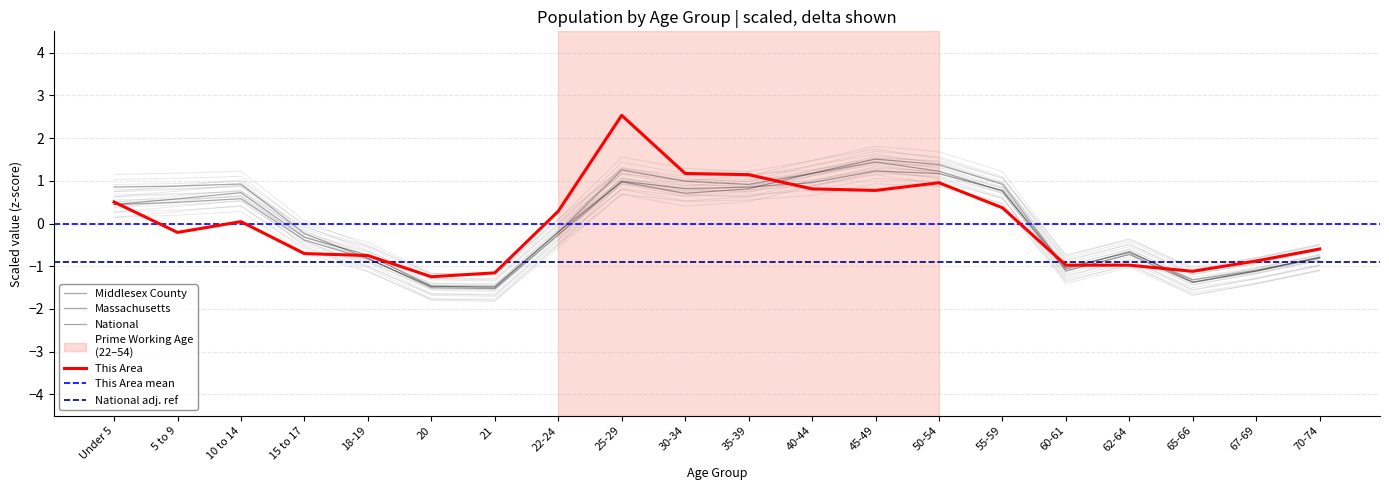

Reading right to left, list all the values displayed in this chart.

This Area: 70-74=-0.6	67-69=-0.9	65-66=-1.1	62-64=-1.0	60-61=-1.0	55-59=0.4	50-54=1.0	45-49=0.8	40-44=0.8	35-39=1.1	30-34=1.2	25-29=2.5	22-24=0.3	21=-1.2	20=-1.2	18-19=-0.7	15 to 17=-0.7	10 to 14=0.0	5 to 9=-0.2	Under 5=0.5
Middlesex County: 70-74=-1.1	67-69=-1.4	65-66=-1.6	62-64=-1.0	60-61=-1.3	55-59=0.5	50-54=0.9	45-49=1.1	40-44=0.9	35-39=0.6	30-34=0.7	25-29=1.0	22-24=-0.5	21=-1.8	20=-1.8	18-19=-1.1	15 to 17=-0.7	10 to 14=0.3	5 to 9=0.2	Under 5=0.1
Massachusetts: 70-74=-1.1	67-69=-1.4	65-66=-1.7	62-64=-1.0	60-61=-1.4	55-59=0.6	50-54=1.1	45-49=1.2	40-44=0.9	35-39=0.5	30-34=0.4	25-29=0.7	22-24=-0.5	21=-1.8	20=-1.8	18-19=-1.0	15 to 17=-0.6	10 to 14=0.4	5 to 9=0.3	Under 5=0.1
National: 70-74=-0.8	67-69=-1.1	65-66=-1.4	62-64=-0.7	60-61=-1.1	55-59=0.8	50-54=1.2	45-49=1.2	40-44=1.0	35-39=0.9	30-34=0.8	25-29=1.0	22-24=-0.3	21=-1.5	20=-1.5	18-19=-0.8	15 to 17=-0.2	10 to 14=0.9	5 to 9=0.9	Under 5=0.9